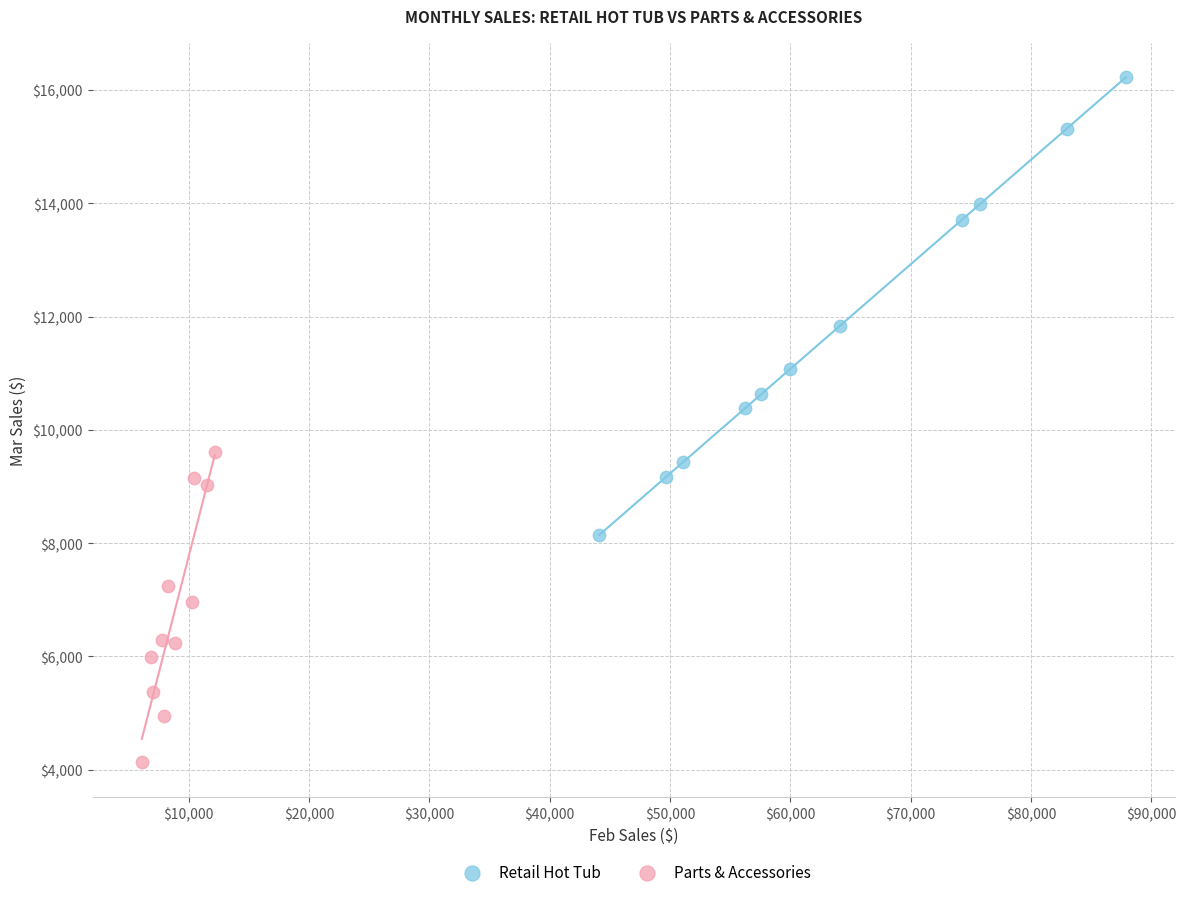

Which series has the widest spread of Y values?

Retail Hot Tub